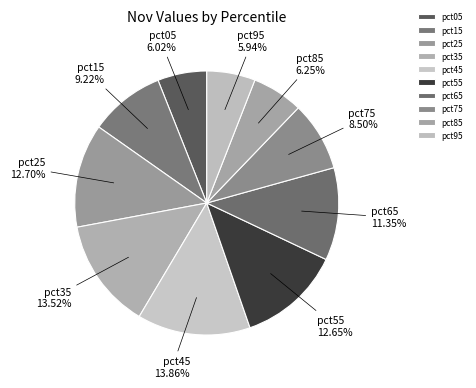

True or false: pct95 accounts for 1% of the total.

False